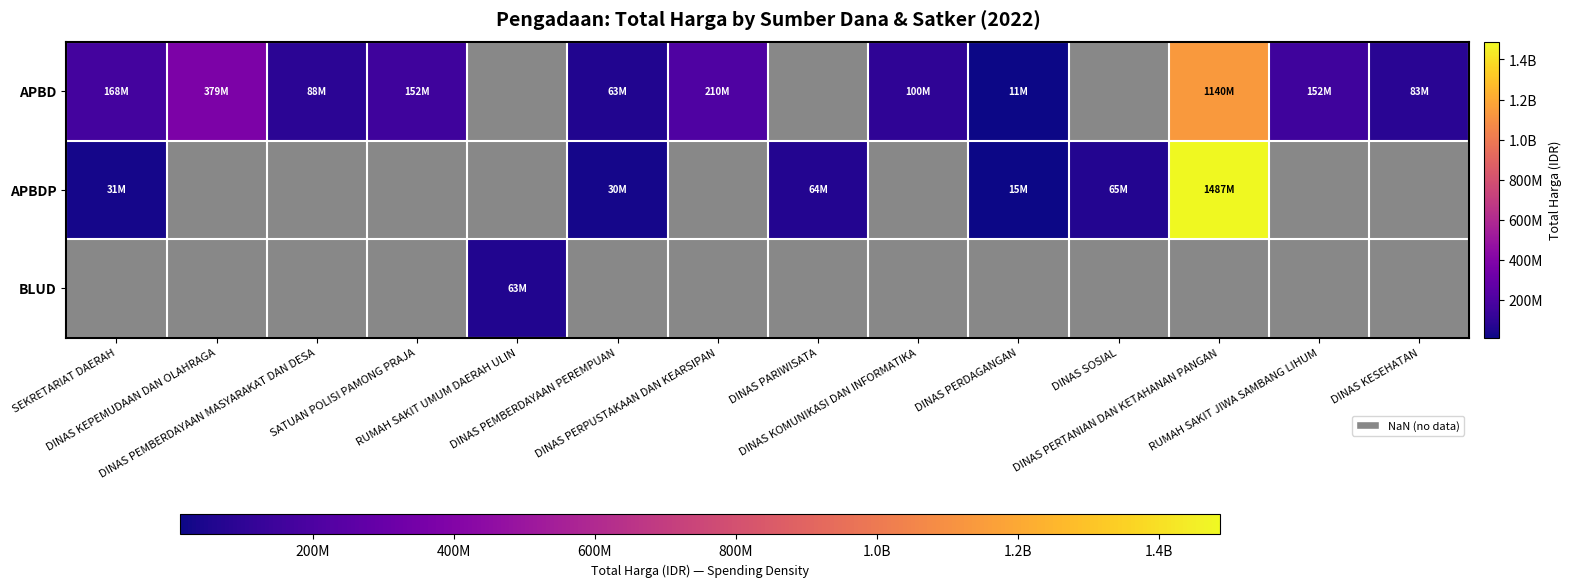

Is the value of BLUD at SEKRETARIAT DAERAH greater than the value of APBD at DINAS PARIWISATA?

No